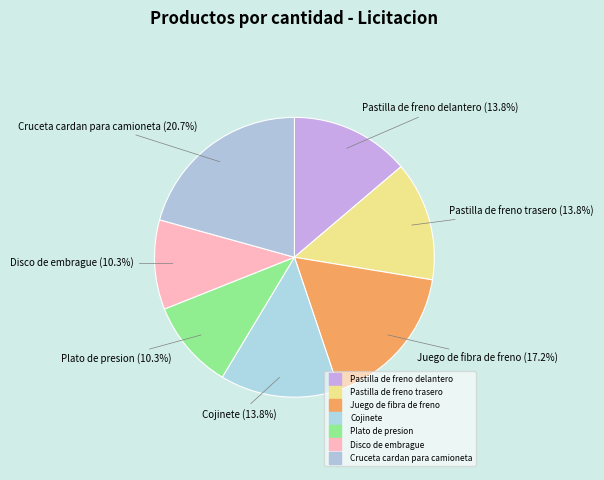

To the nearest percent, what percentage of the pie is Pastilla de freno trasero?

14%